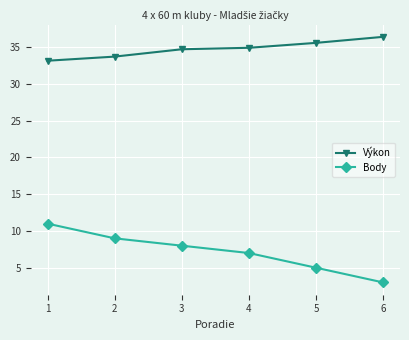

True or false: Body and Výkon cross at least once.

False